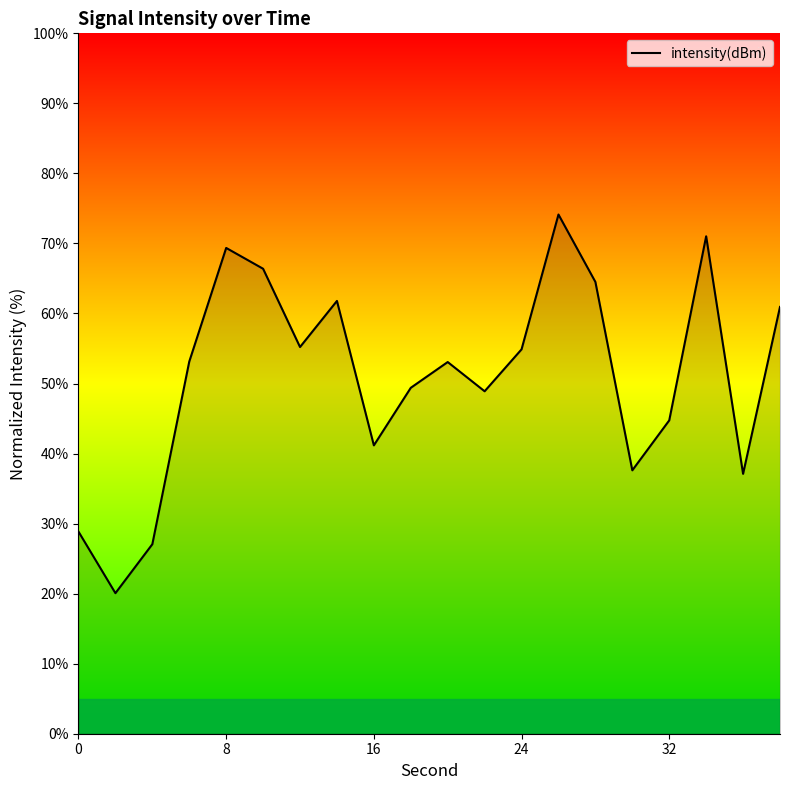

What is the greatest value displayed?

74.1